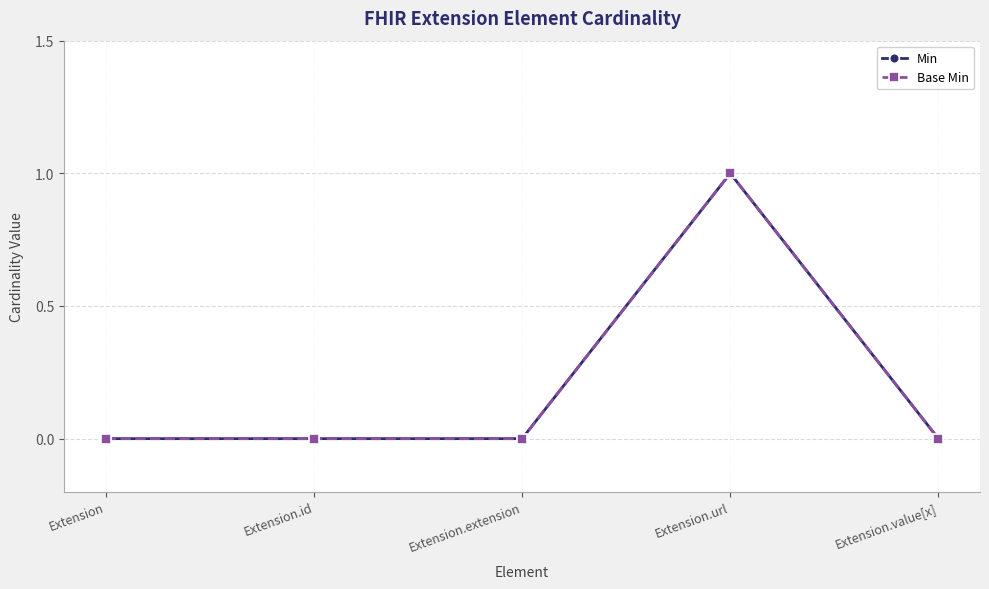

At how many categories does at least one series exceed 0?

1